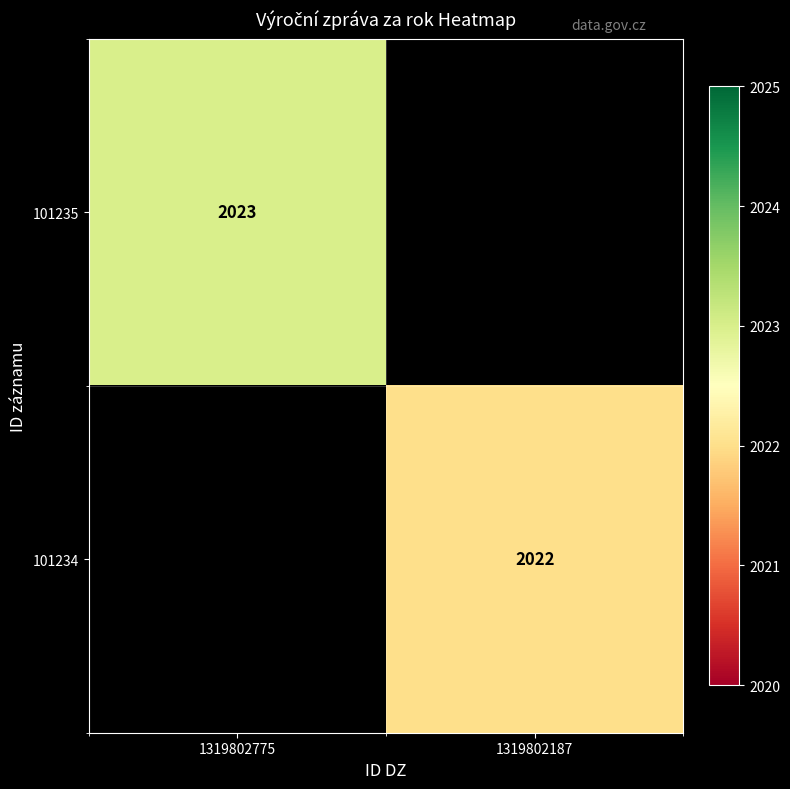

The value of 101234 at 1319802187 is 2022. True or false?

True